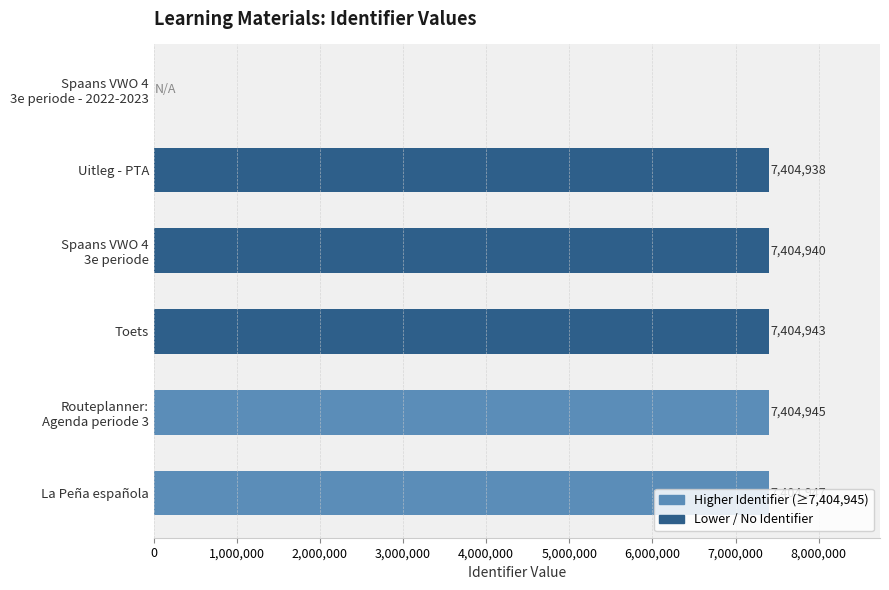

Where is the data nearest to the value 3702473?

Uitleg - PTA